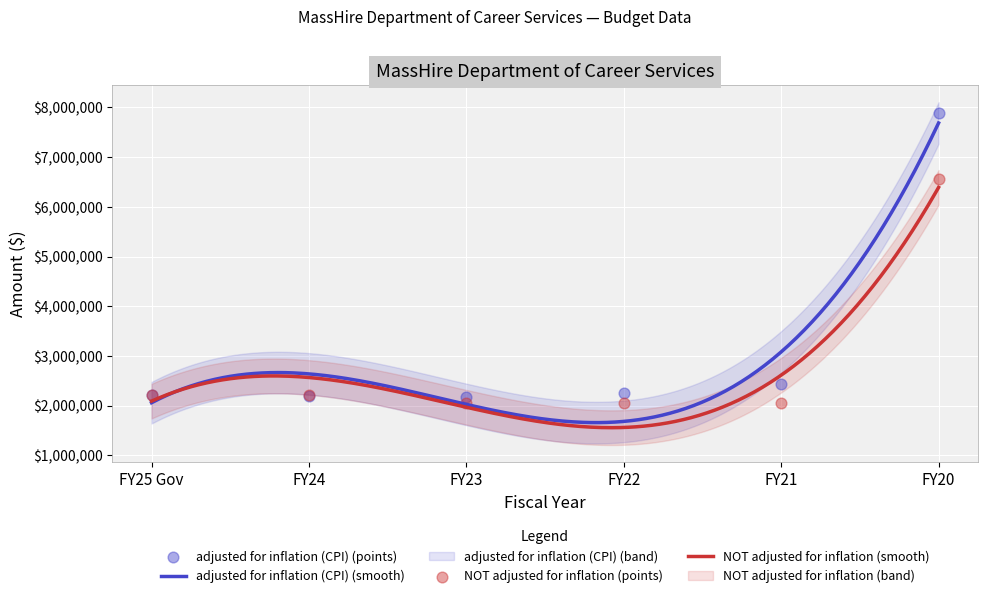

Is the value of NOT adjusted for inflation at FY25 Gov greater than the value of adjusted for inflation (CPI) at FY23?

Yes